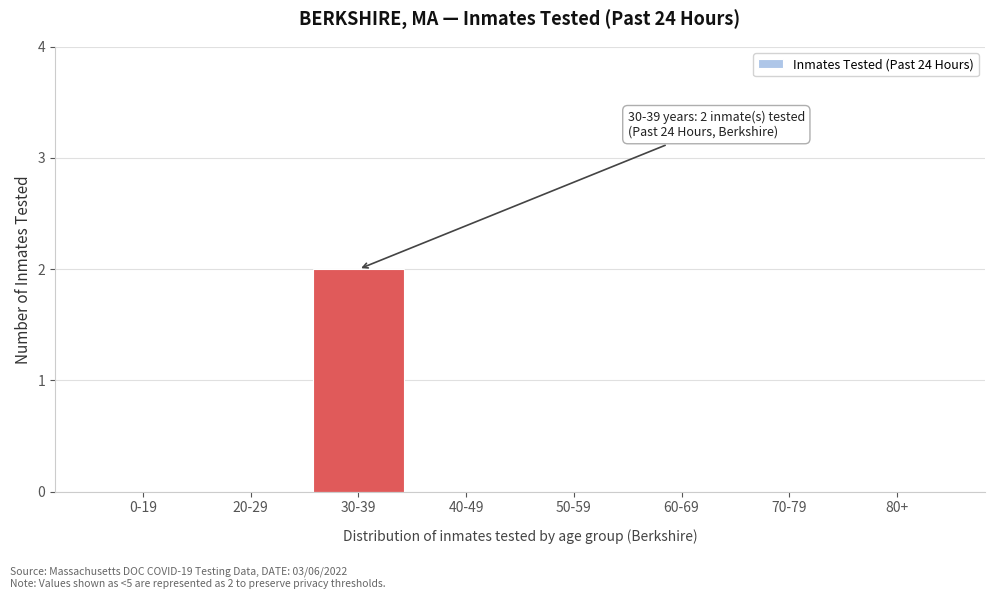

Reading left to right, transcribe all the data shown in this chart.

0-19=0	20-29=0	30-39=2	40-49=0	50-59=0	60-69=0	70-79=0	80+=0